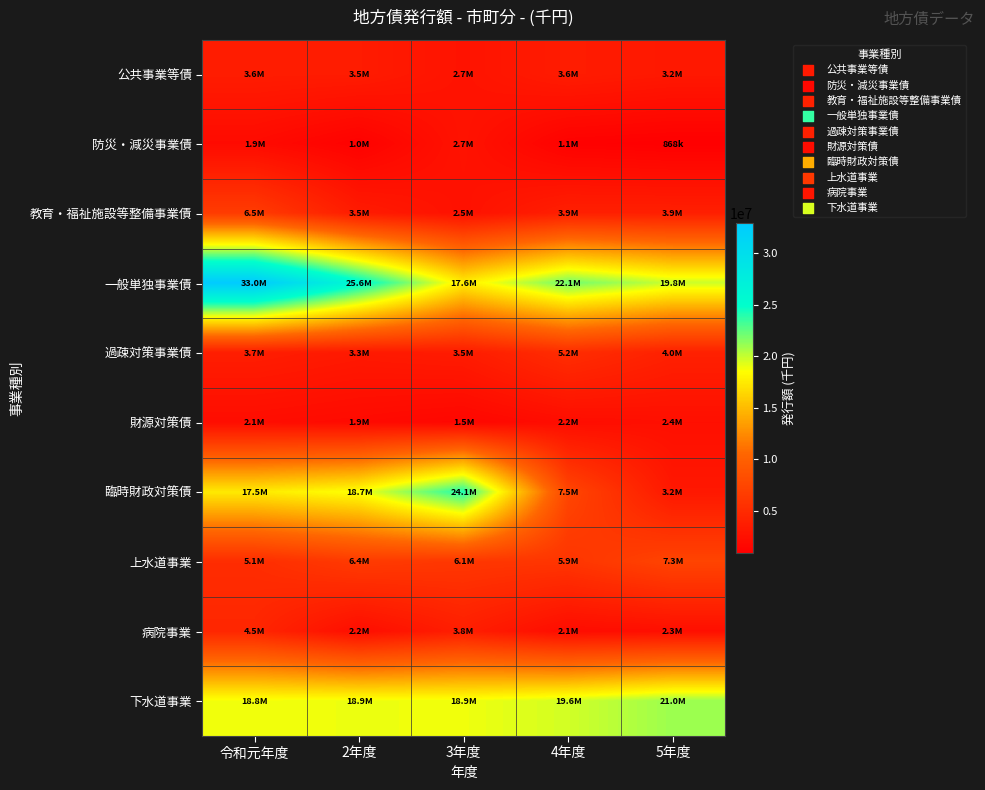

Reading left to right, what are all the values shown in this chart?

公共事業等債: 令和元年度=3588560	2年度=3527670	3年度=2686998	4年度=3563967	5年度=3188721
防災・減災事業債: 令和元年度=1933200	2年度=1037900	3年度=2691600	4年度=1050800	5年度=868100
教育・福祉施設等整備事業債: 令和元年度=6545700	2年度=3493900	3年度=2530100	4年度=3885300	5年度=3862237
一般単独事業債: 令和元年度=32954900	2年度=25580300	3年度=17633100	4年度=22068000	5年度=19798700
過疎対策事業債: 令和元年度=3719200	2年度=3273000	3年度=3527900	4年度=5192600	5年度=3989200
財源対策債: 令和元年度=2131640	2年度=1881330	3年度=1536302	4年度=2157033	5年度=2361942
臨時財政対策債: 令和元年度=17456367	2年度=18701536	3年度=24100182	4年度=7507032	5年度=3164962
上水道事業: 令和元年度=5146400	2年度=6433300	3年度=6073800	4年度=5894400	5年度=7334800
病院事業: 令和元年度=4520650	2年度=2176300	3年度=3787200	4年度=2064500	5年度=2315200
下水道事業: 令和元年度=18814900	2年度=18944452	3年度=18873700	4年度=19646500	5年度=20998600